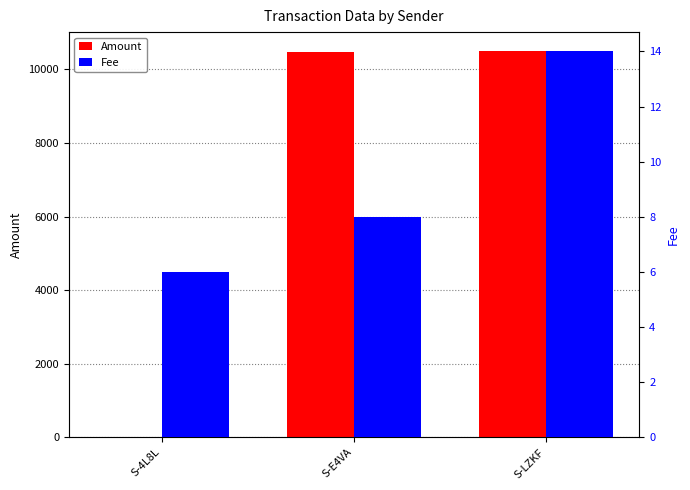

Reading right to left, transcribe all the data shown in this chart.

Amount: S-LZKF=10484.5	S-E4VA=10476.5	S-4L8L=1.0
Fee: S-LZKF=14.0	S-E4VA=8.0	S-4L8L=6.0